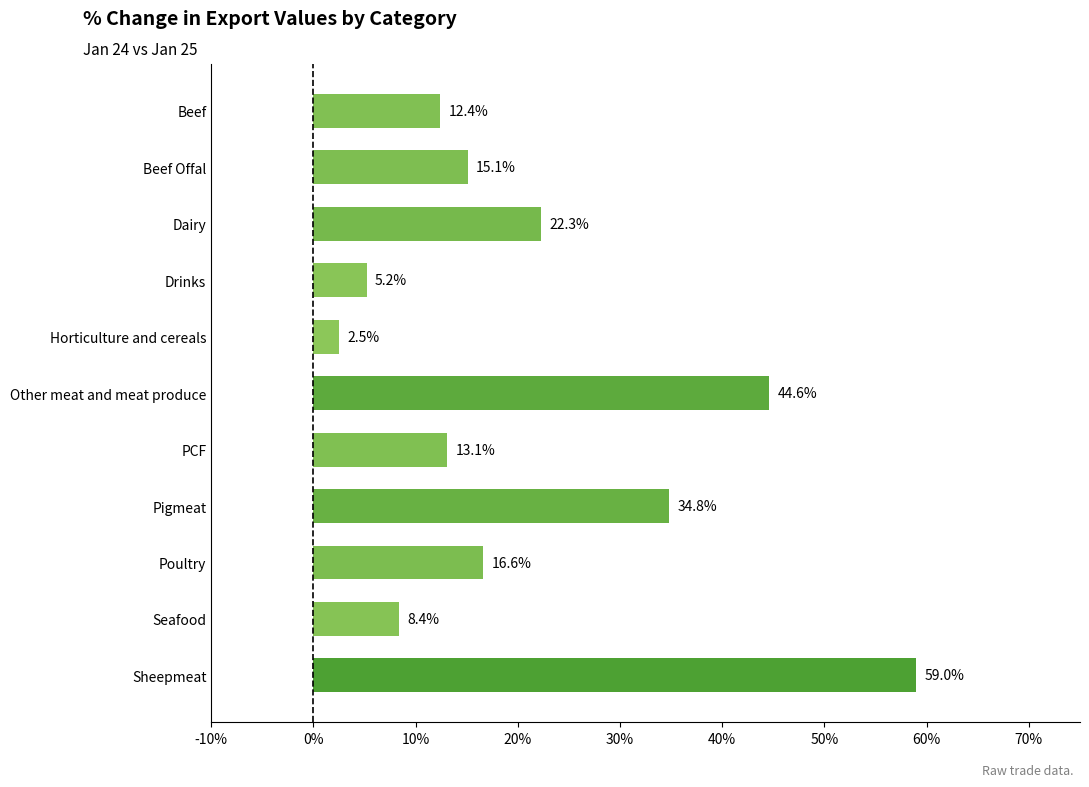

Rank the categories by value from highest to lowest.

Sheepmeat, Other meat and meat produce, Pigmeat, Dairy, Poultry, Beef Offal, PCF, Beef, Seafood, Drinks, Horticulture and cereals